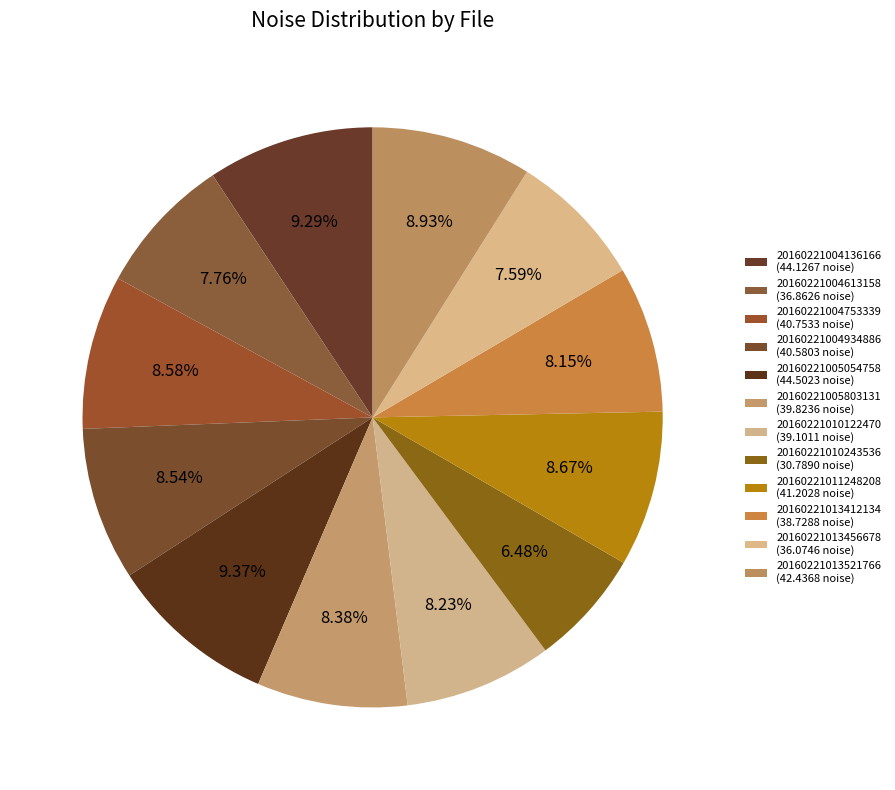

To the nearest percent, what is the combined percentage of 20160221005803131 and 20160221013412134?

17%